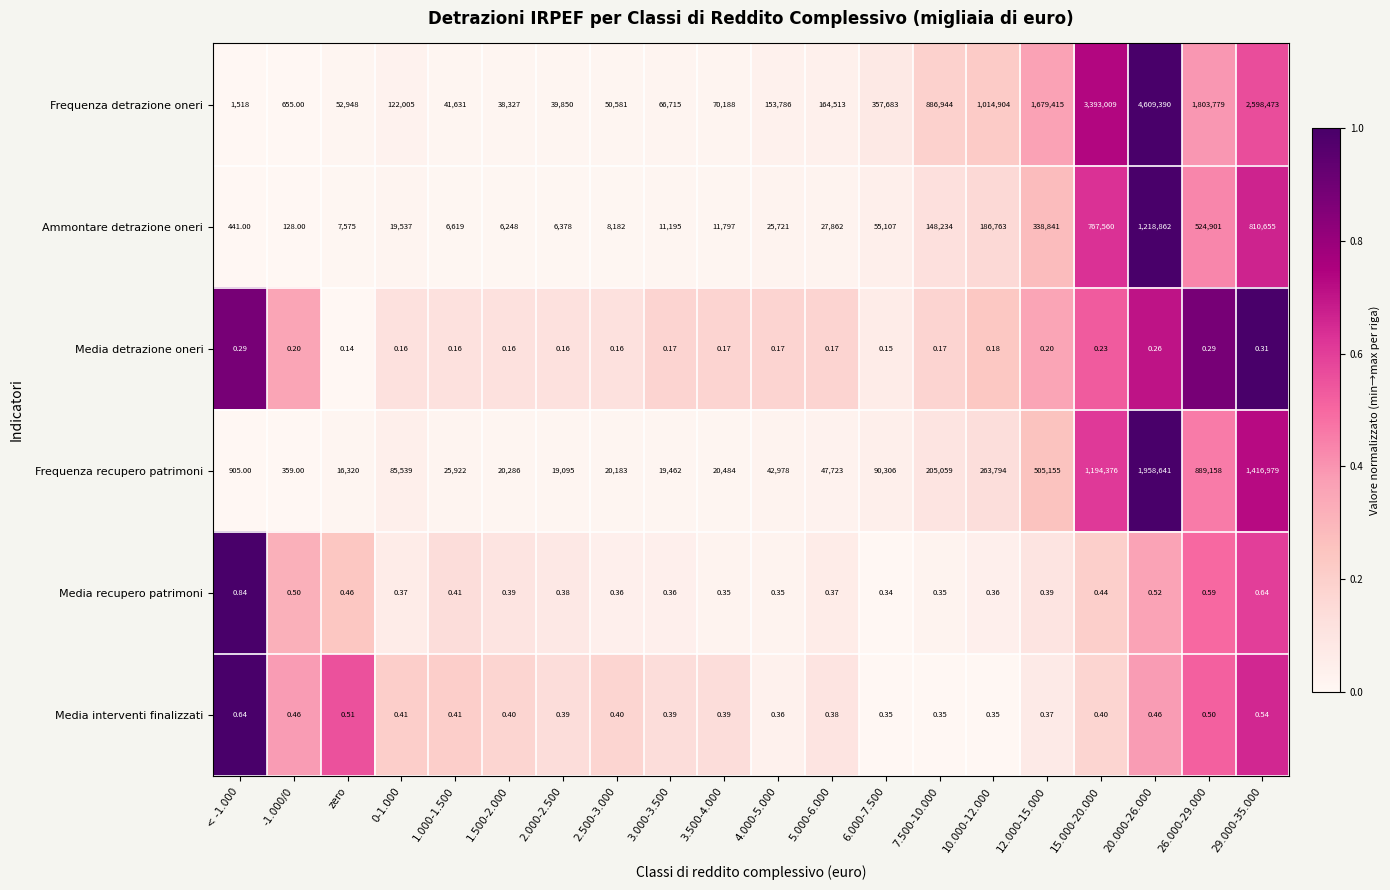

Which series has the widest spread of values?

Frequenza detrazione oneri